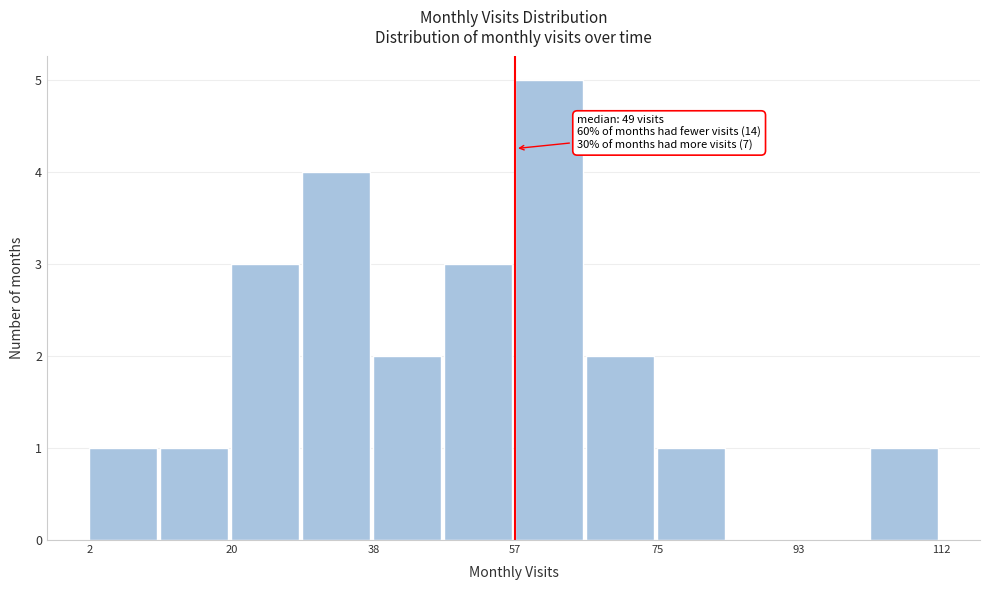

Over which range of the x-axis is the bar tallest?

58 to 66